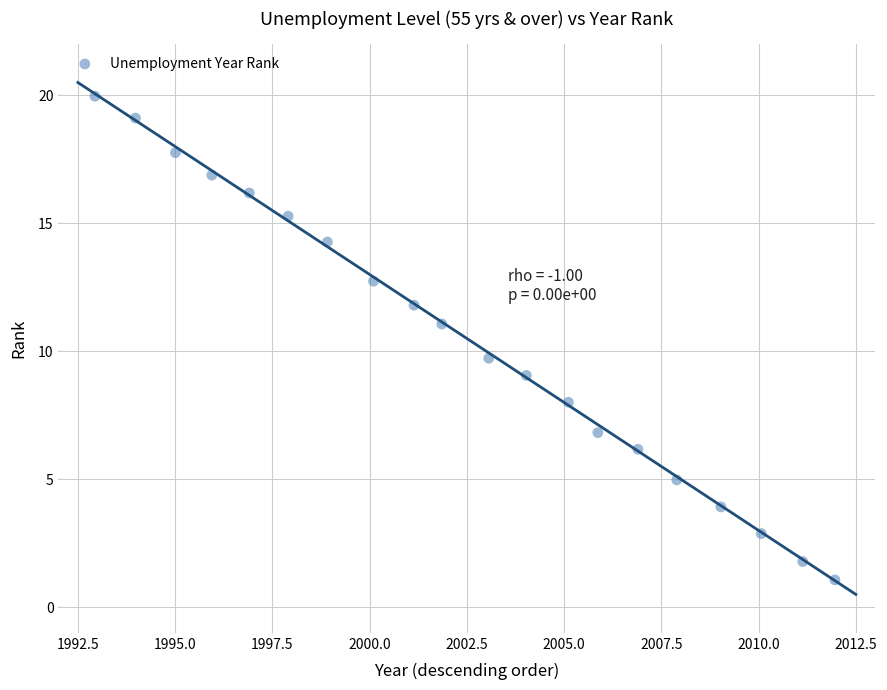

What is the range of Y values (max minus min)?

18.9